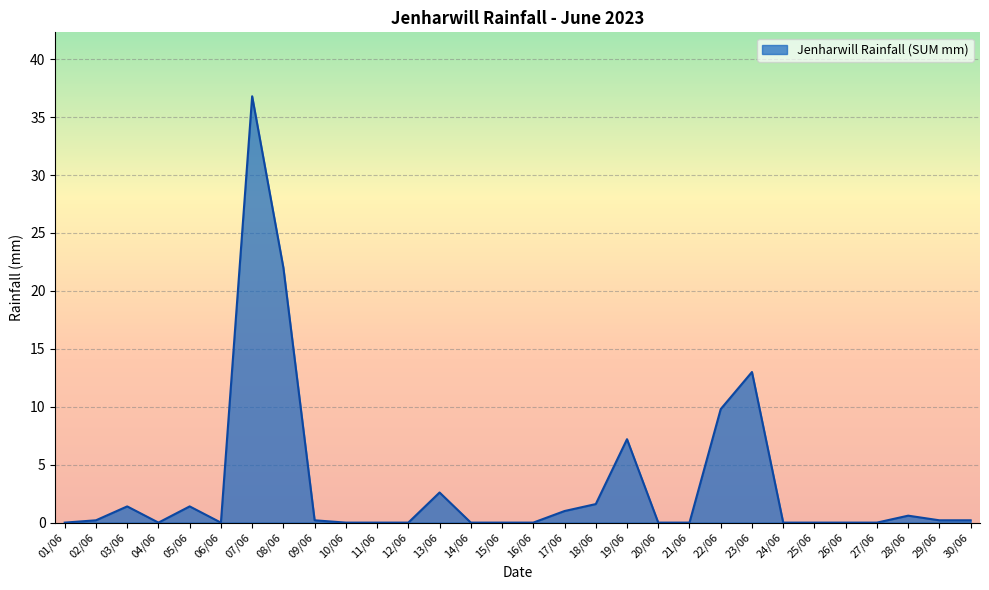

At which label is the value closest to 18?

08/06